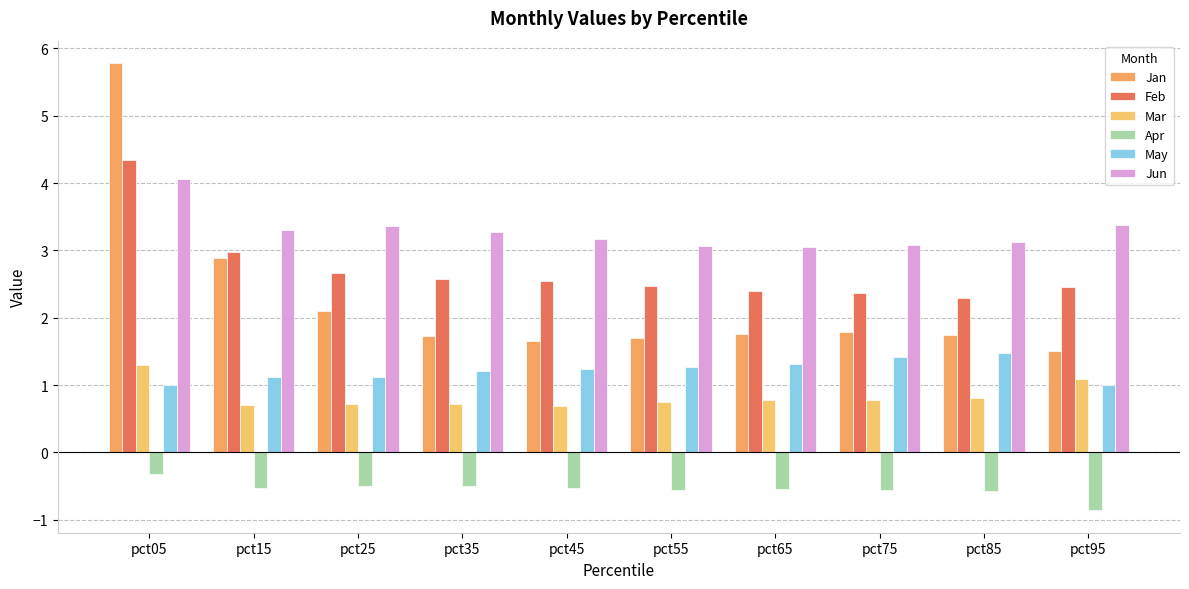

How many bars are there in total?

60